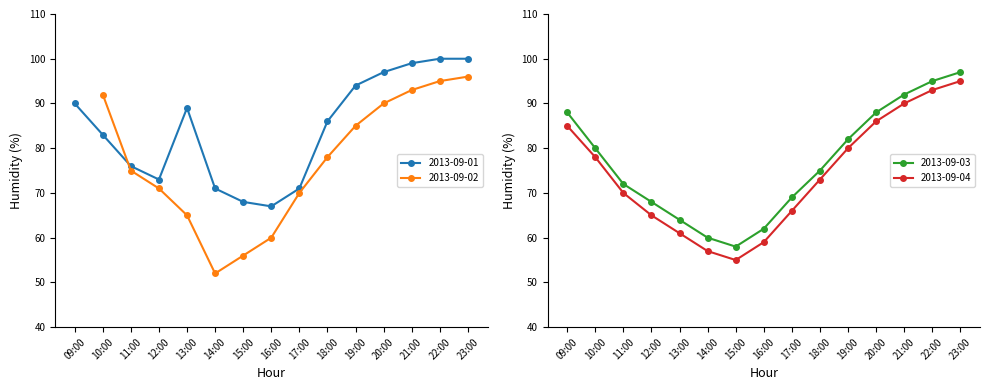

What is the difference between the maximum and minimum values in the 2013-09-03 series?

39